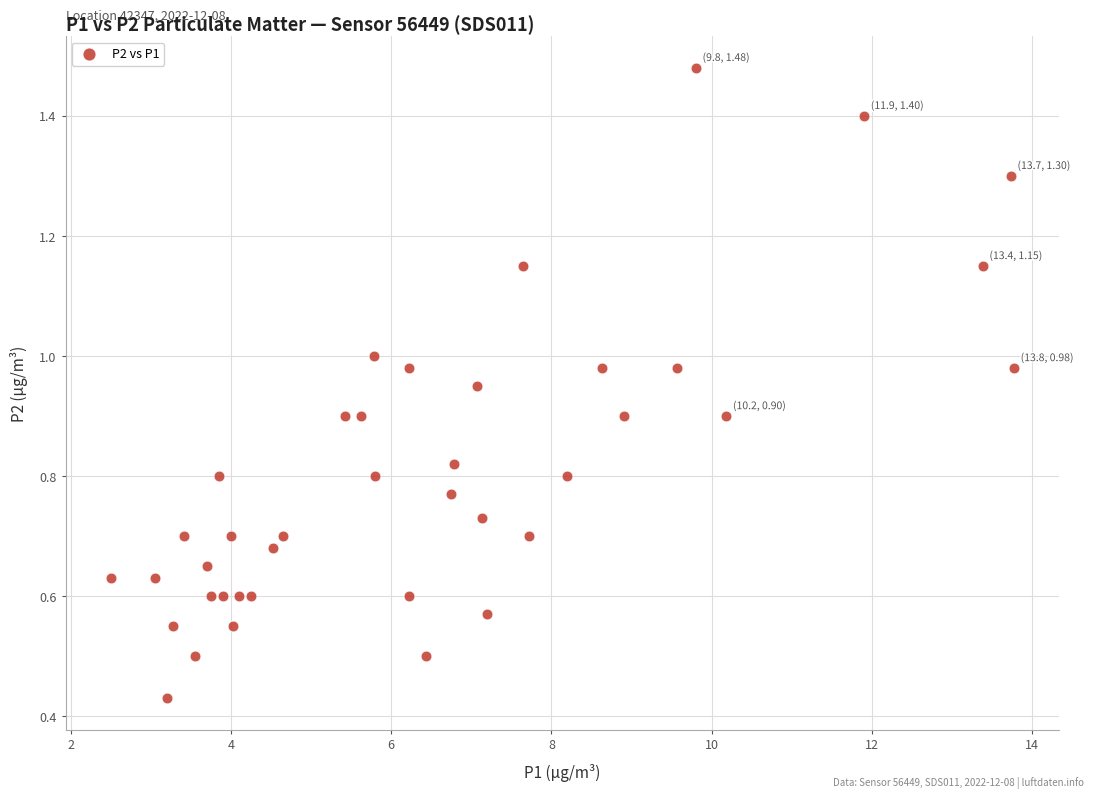

What is the range of X values (max minus min)?

11.3